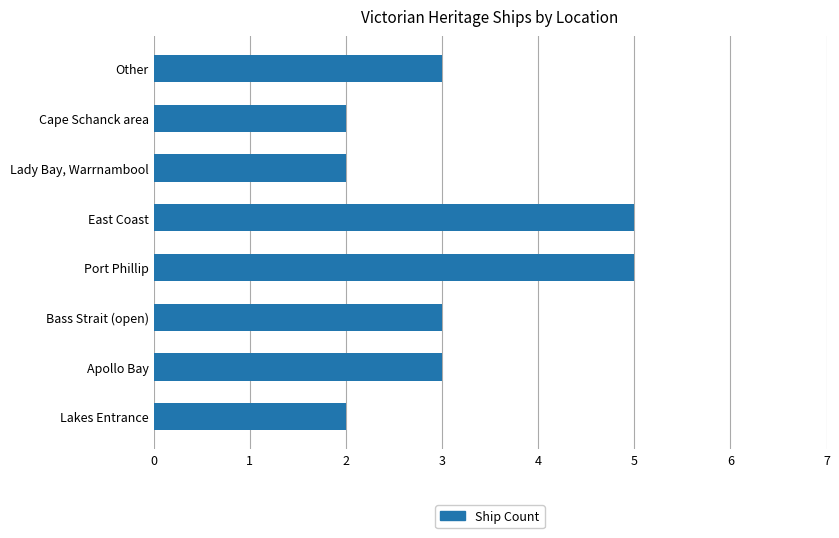

The value at East Coast is 5. True or false?

True